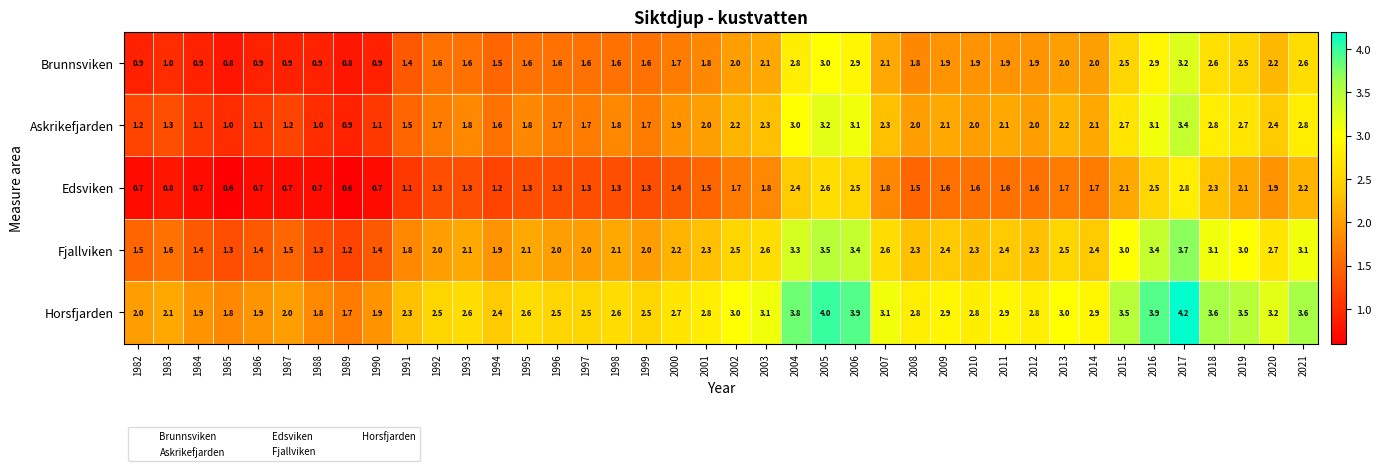

How many categories are shown in the chart?

40